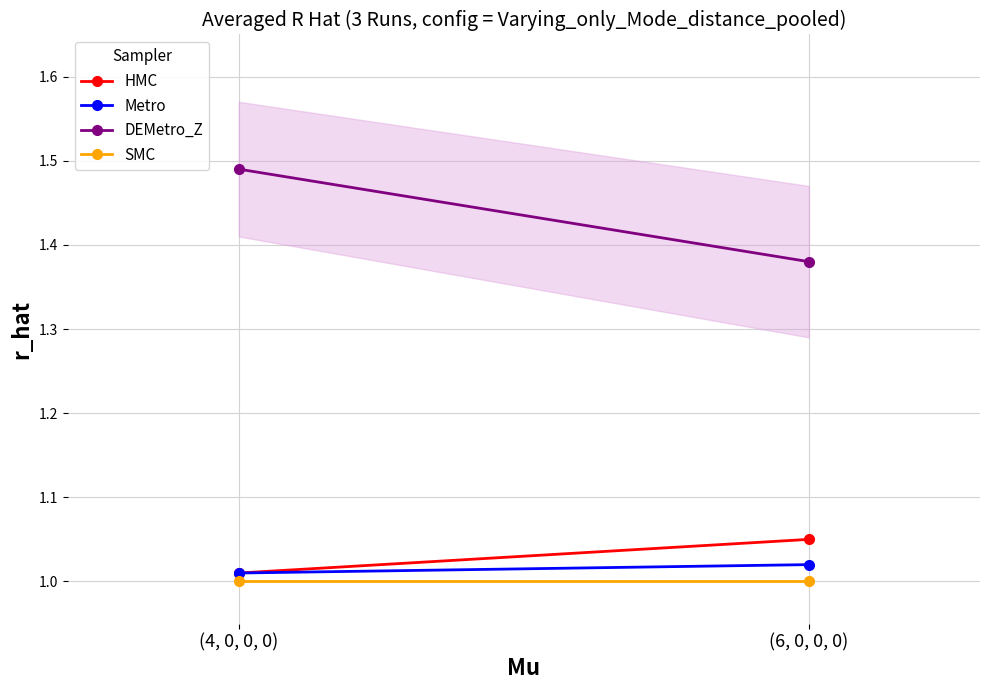

Between (4, 0, 0, 0) and (6, 0, 0, 0), which series saw the biggest shift?

DEMetro_Z